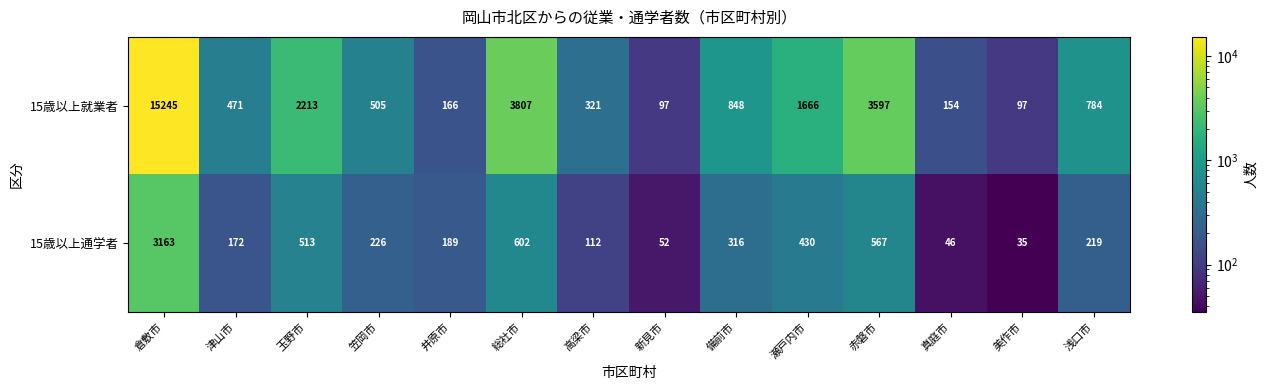

How many categories are shown in the chart?

14